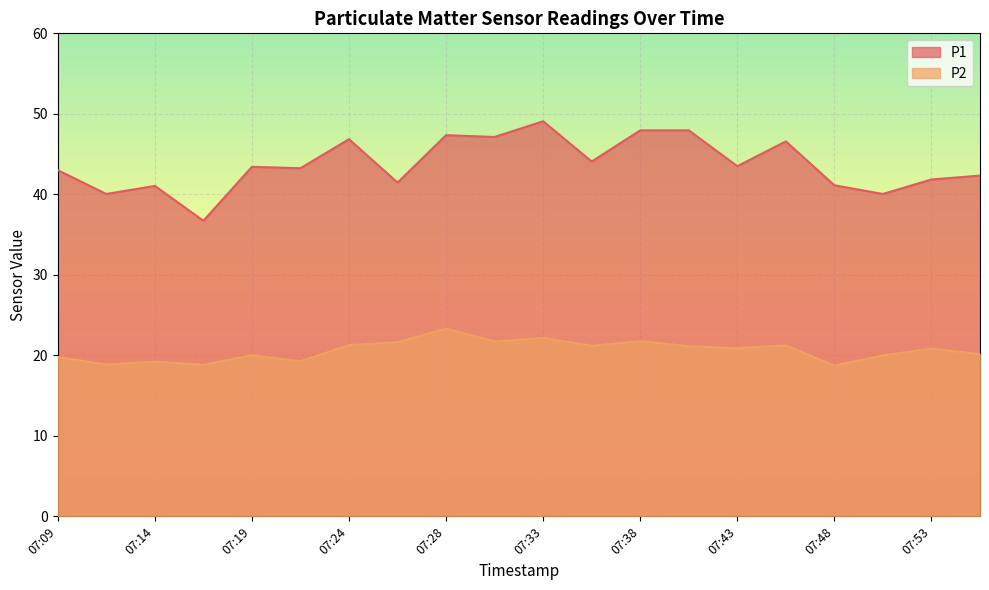

What are all the series names shown in the legend?

P1, P2